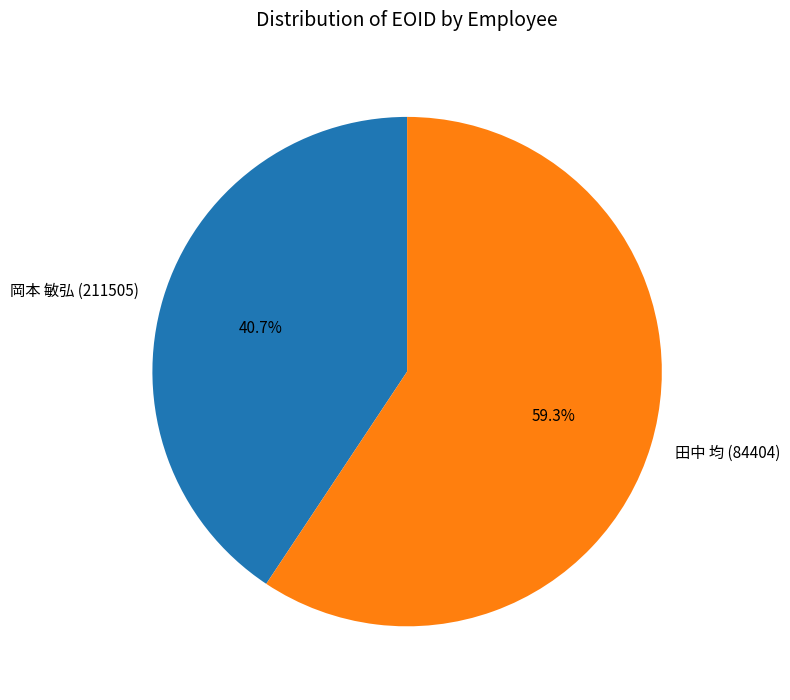

True or false: 田中 均 (84404) accounts for 67% of the total.

False